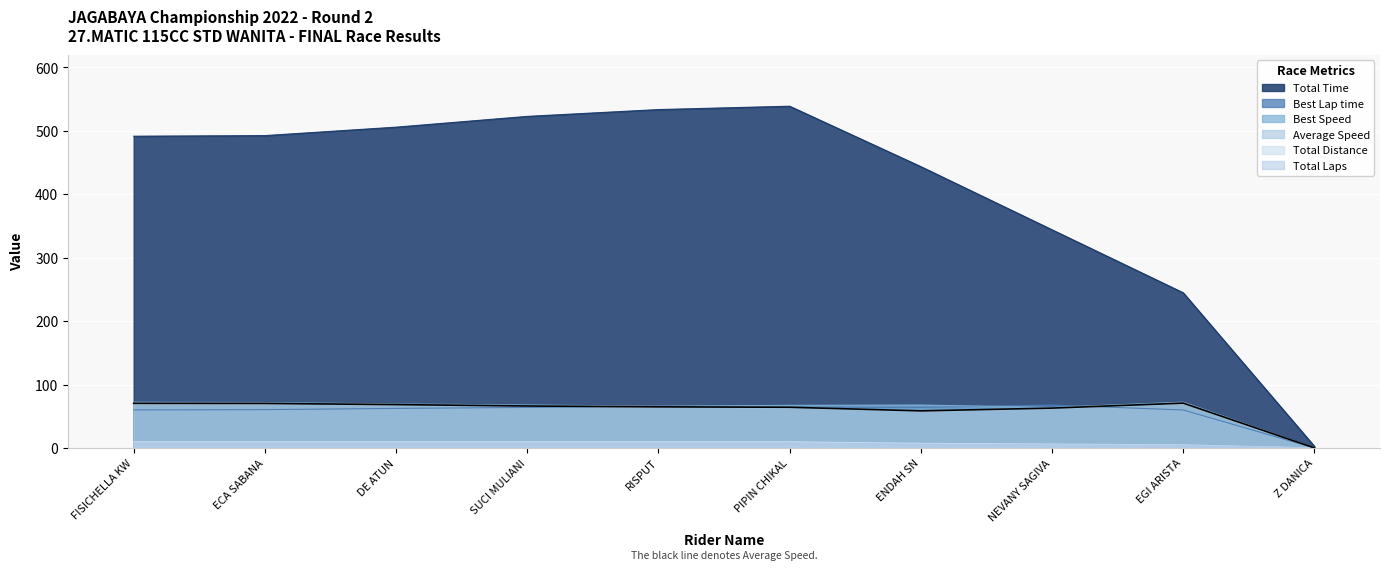

What are all the series names shown in the legend?

Total Time, Best Lap time, Best Speed, Average Speed, Total Distance, Total Laps